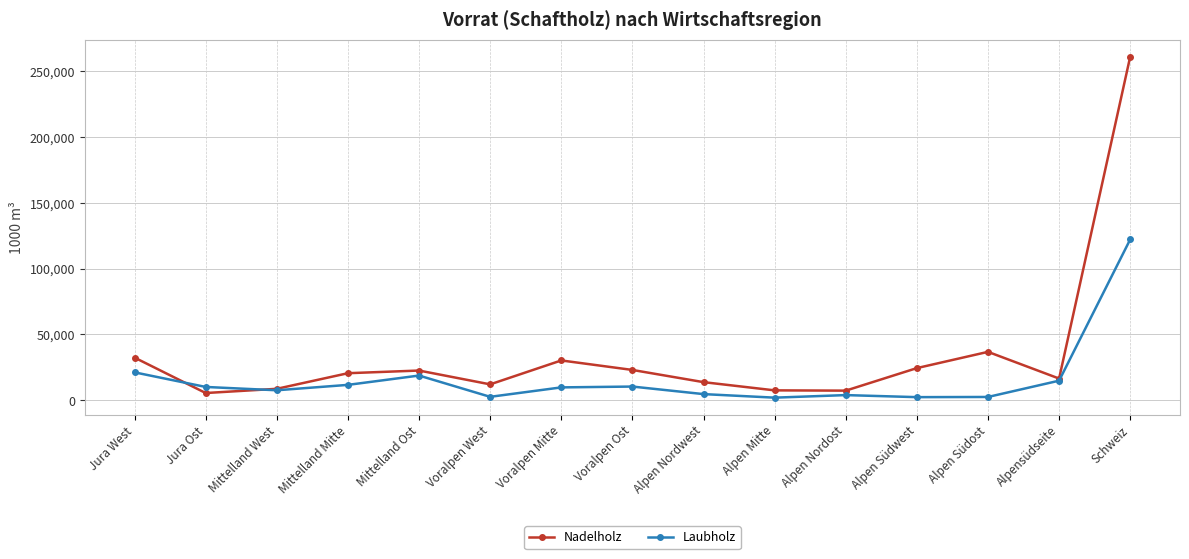

What is the total value across all series at Voralpen Ost?

33425